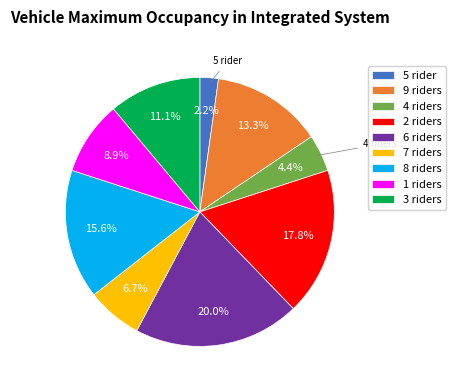

Does any single category account for the majority?

No